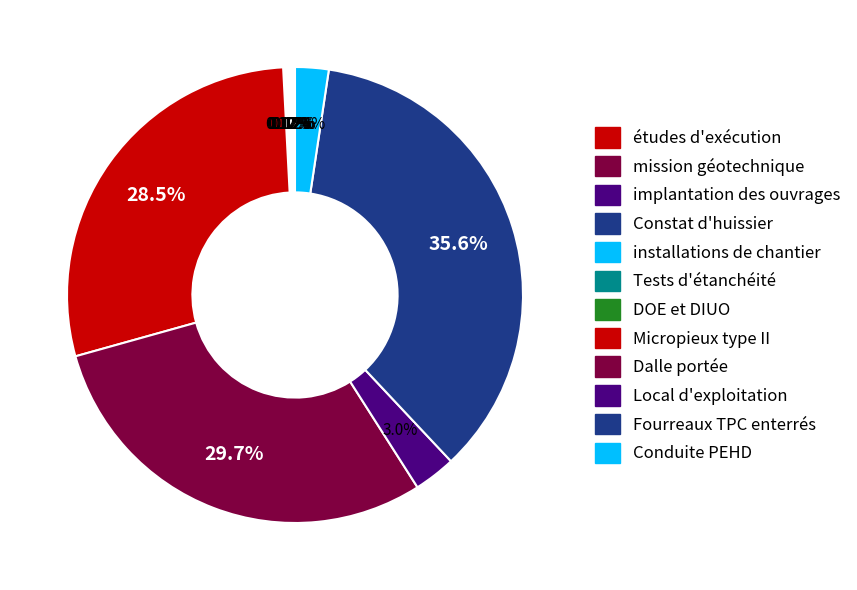

Approximately how many times larger is the value at Micropieux type II compared to Dalle portée?

1.0